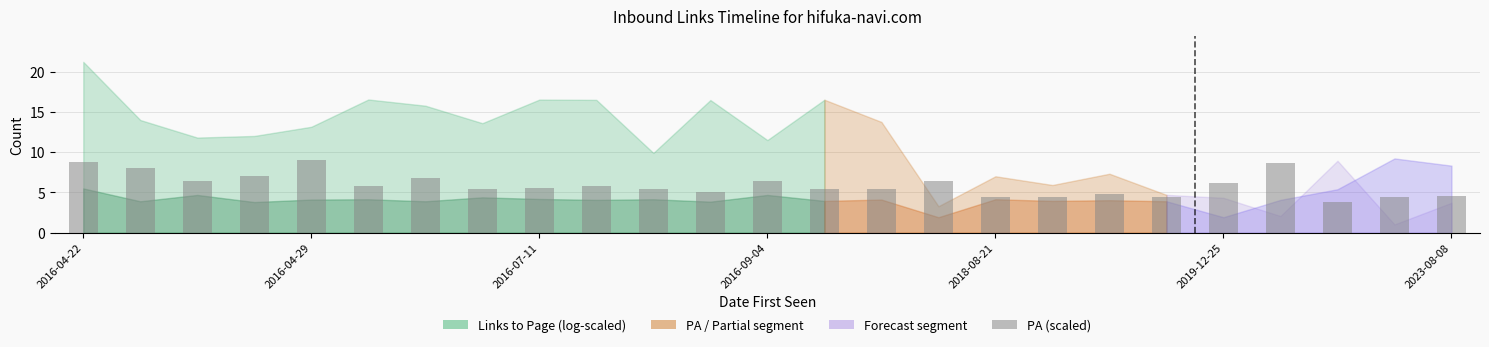

What is the difference between the maximum and minimum values?

5.2